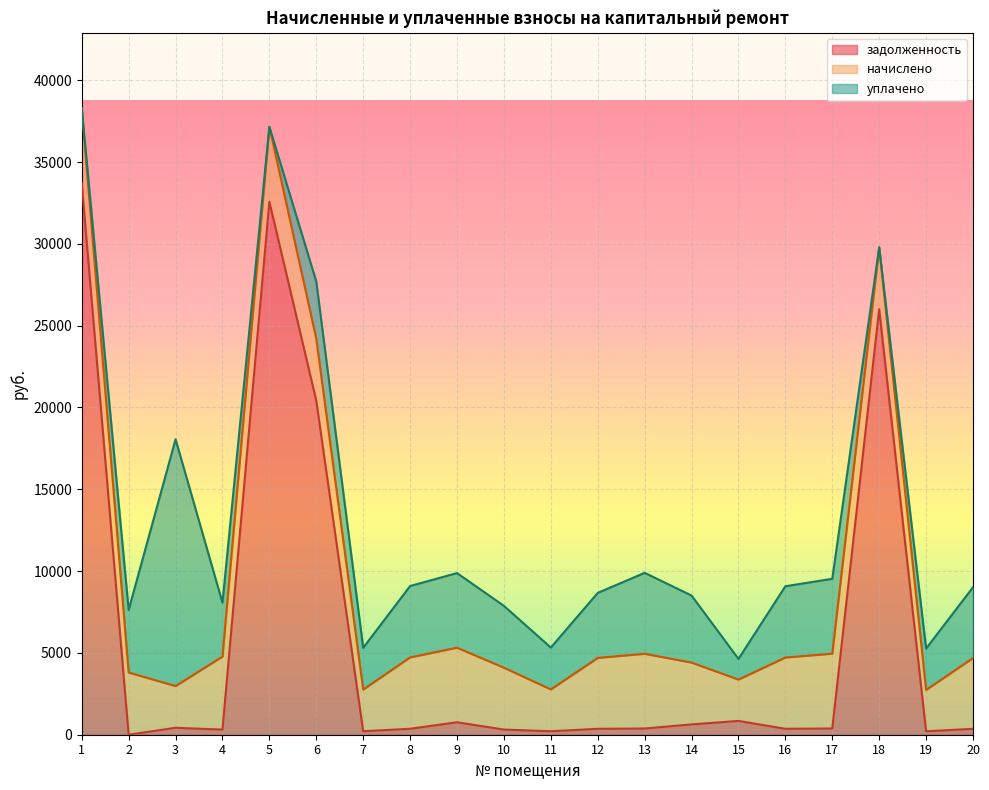

What value does the задолженность series have at 1?

33714.3